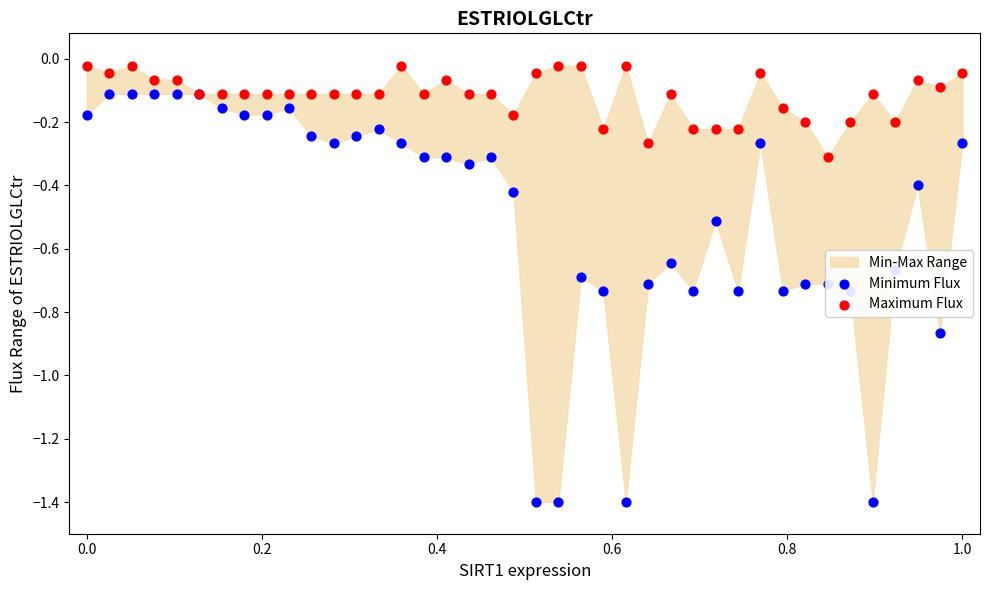

Which series has the widest spread of Y values?

Minimum Flux